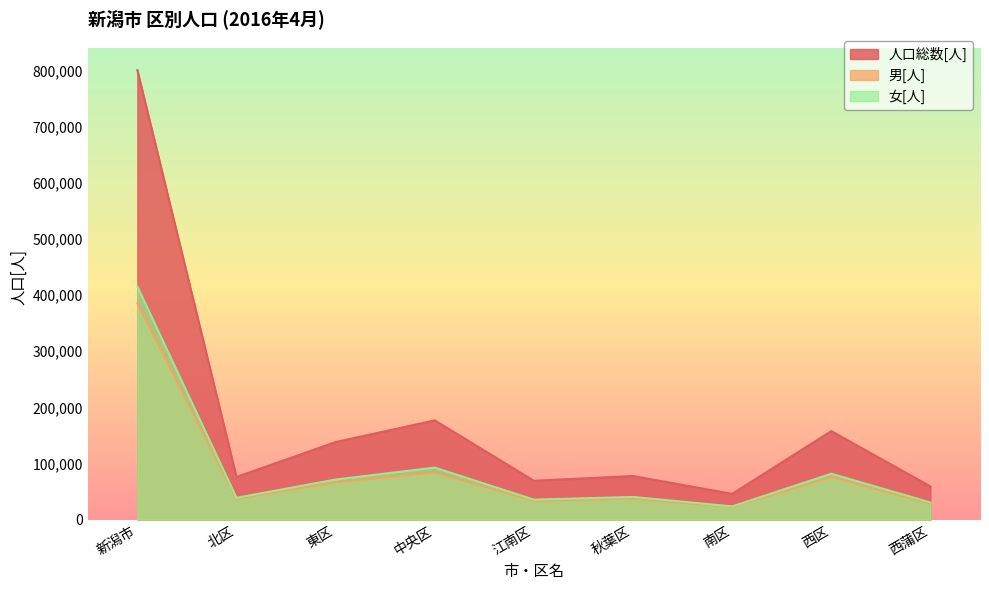

Reading left to right, what are all the values shown in this chart?

人口総数[人]: 新潟市=801047	北区=75989	東区=138278	中央区=176877	江南区=69282	秋葉区=77777	南区=45934	西区=157732	西蒲区=59178
男[人]: 新潟市=385669	北区=37088	東区=66767	中央区=84123	江南区=33617	秋葉区=37279	南区=22337	西区=75885	西蒲区=28573
女[人]: 新潟市=415378	北区=38901	東区=71511	中央区=92754	江南区=35665	秋葉区=40498	南区=23597	西区=81847	西蒲区=30605